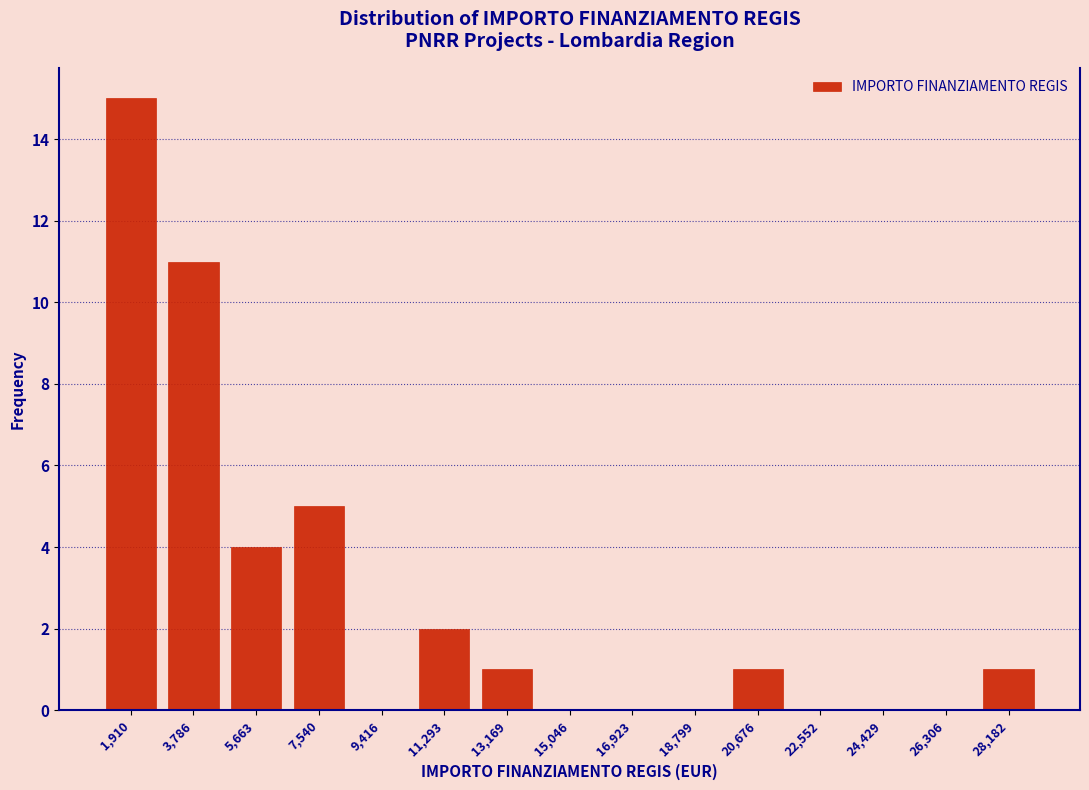

Reading left to right, transcribe this chart: for each bar, give the range it covers on the x-axis and its height. Neither the bar edges nor the heights are printed on the chart, so give them approximately, as read against the axes.

1000 to 2800: 15
2800 to 4800: 11
4800 to 6600: 4
6600 to 8400: 5
8400 to 10400: 0
10400 to 12200: 2
12200 to 14200: 1
14200 to 16000: 0
16000 to 17800: 0
17800 to 19800: 0
19800 to 21600: 1
21600 to 23400: 0
23400 to 25400: 0
25400 to 27200: 0
27200 to 29200: 1